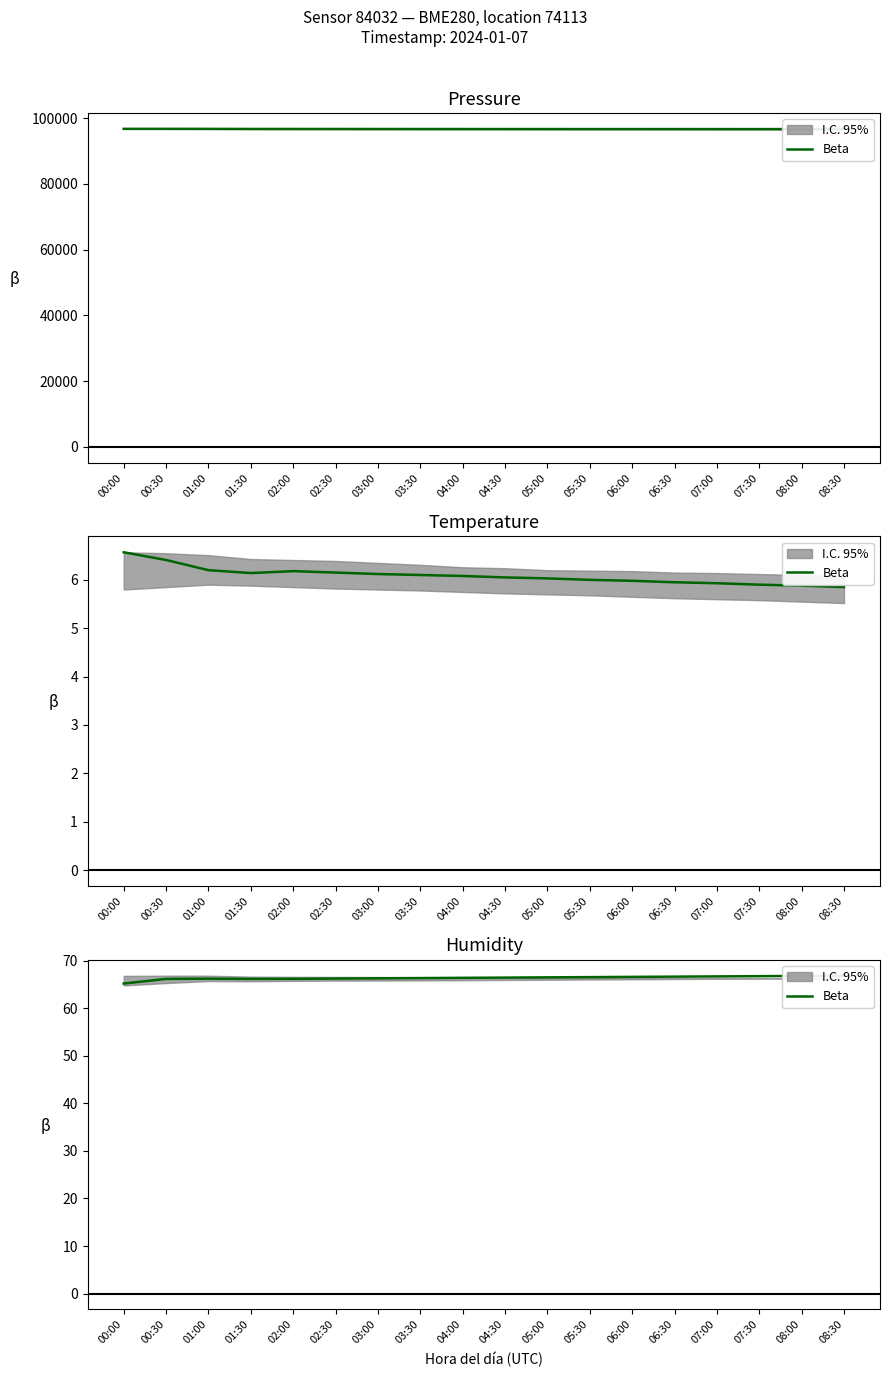

Where does the data first go above 66?

00:30